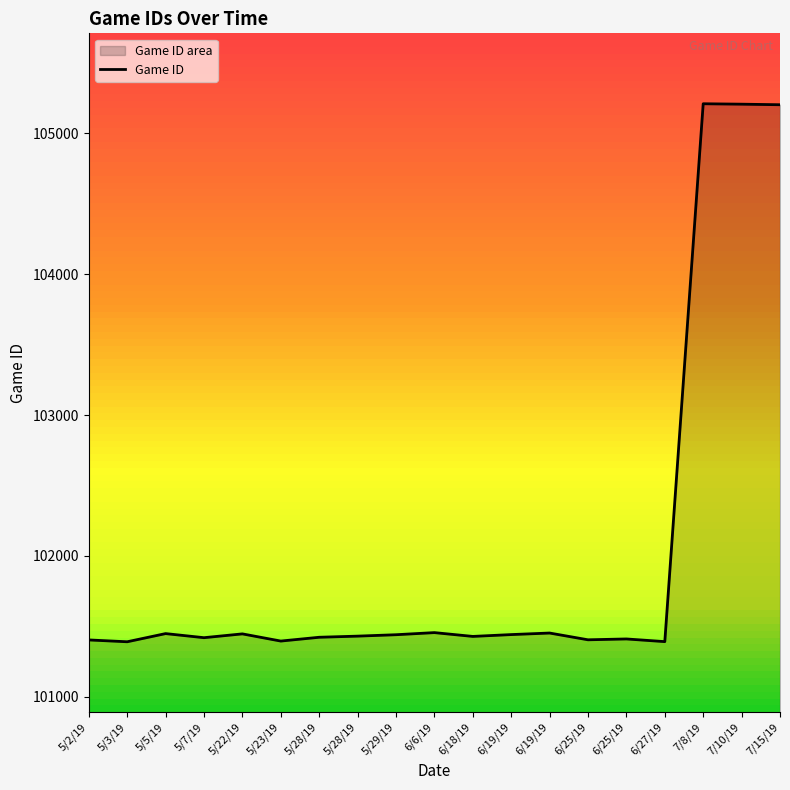

How many lines are shown in the chart?

1